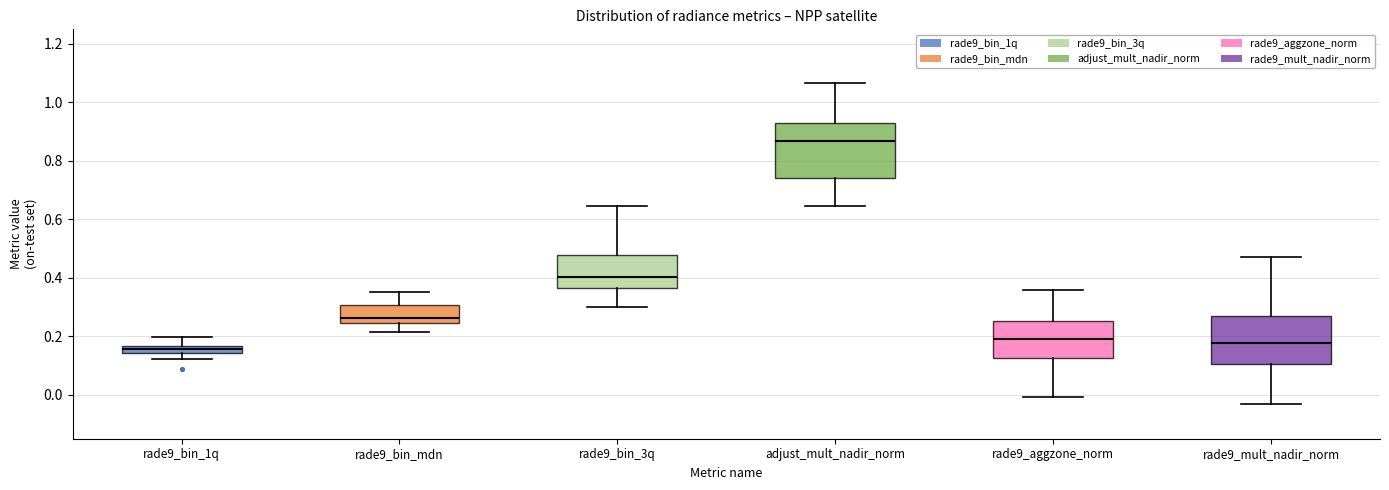

Where does the median line of the box for rade9_bin_mdn sit on the y-axis? The values are not printed on the chart, so give them approximately, as read against the axis.

0.26